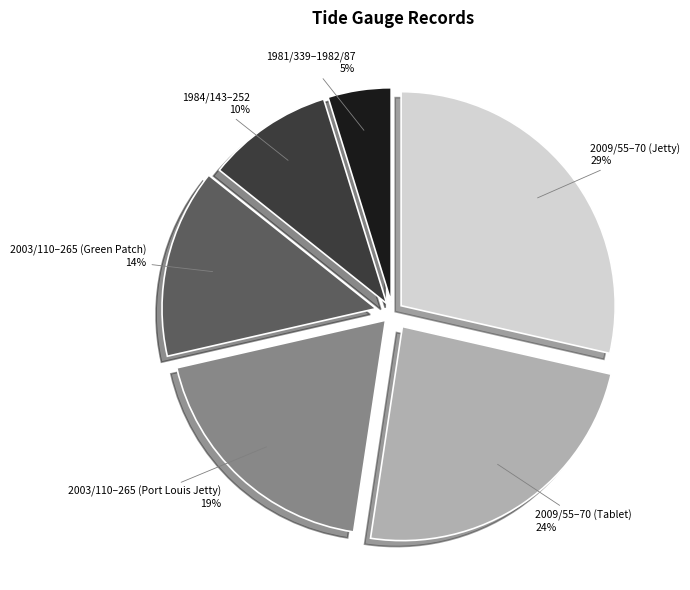

Rank the categories by value from lowest to highest.

1981/339–1982/87, 1984/143–252, 2003/110–265 (Green Patch), 2003/110–265 (Port Louis Jetty), 2009/55–70 (Tablet), 2009/55–70 (Jetty)